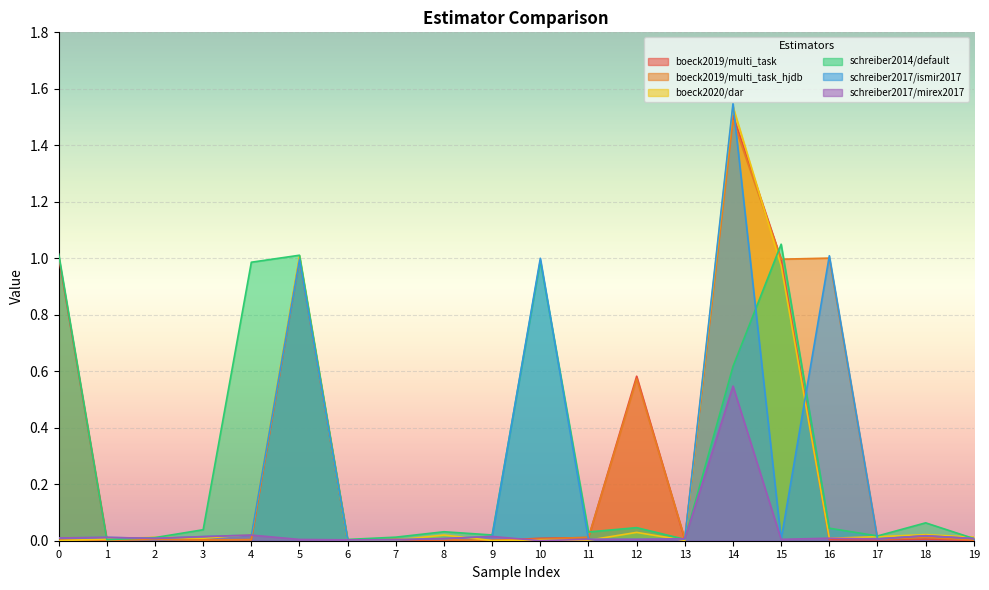

The boeck2019/multi_task series shows 0.0 at 6. True or false?

False